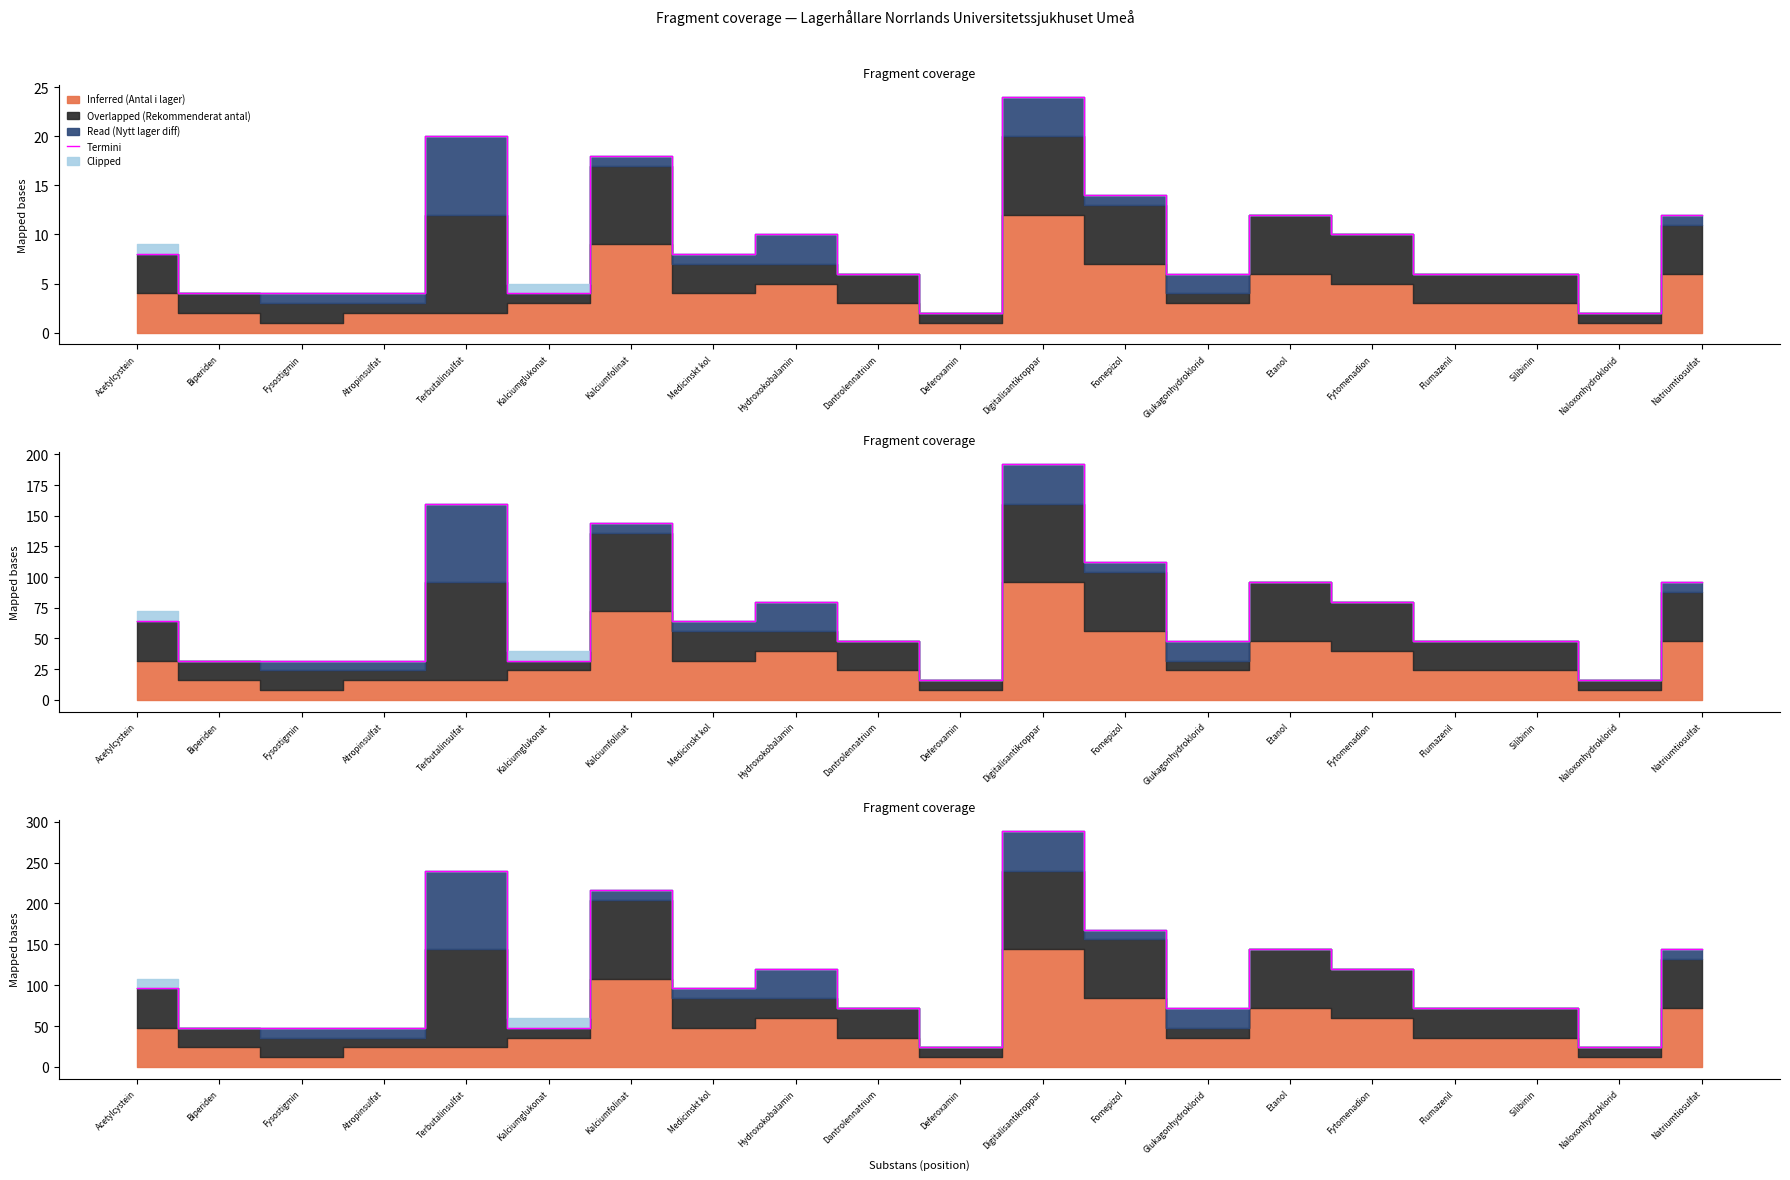

What is the label of the 17th point from the right?

Atropinsulfat